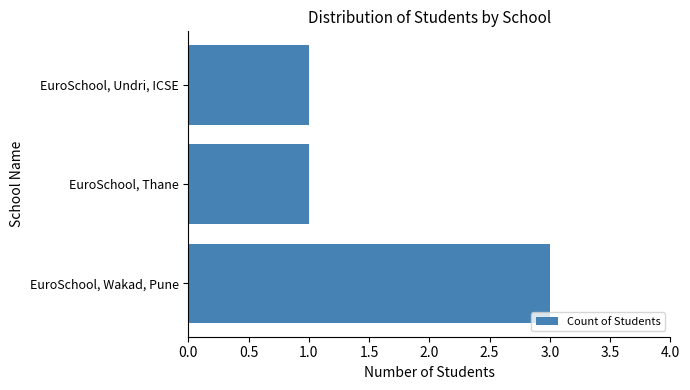

How many series are shown in this chart?

1